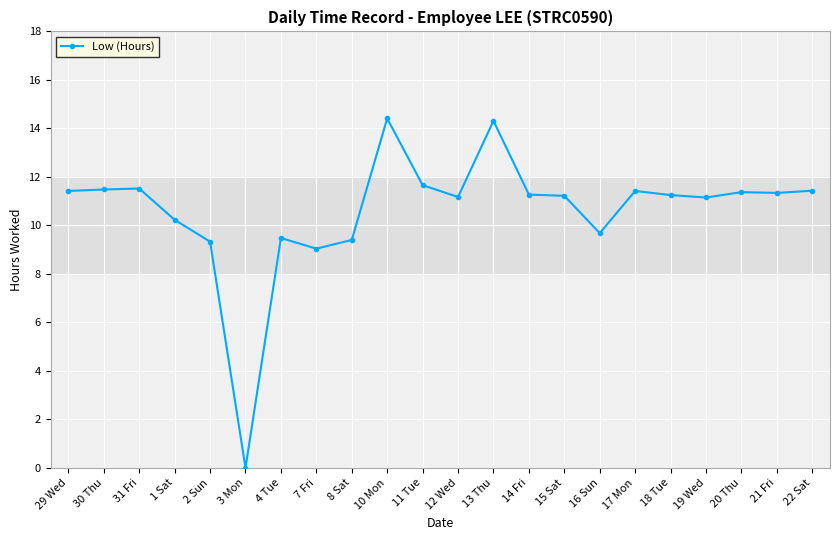

Count the number of values greater than 11.

15